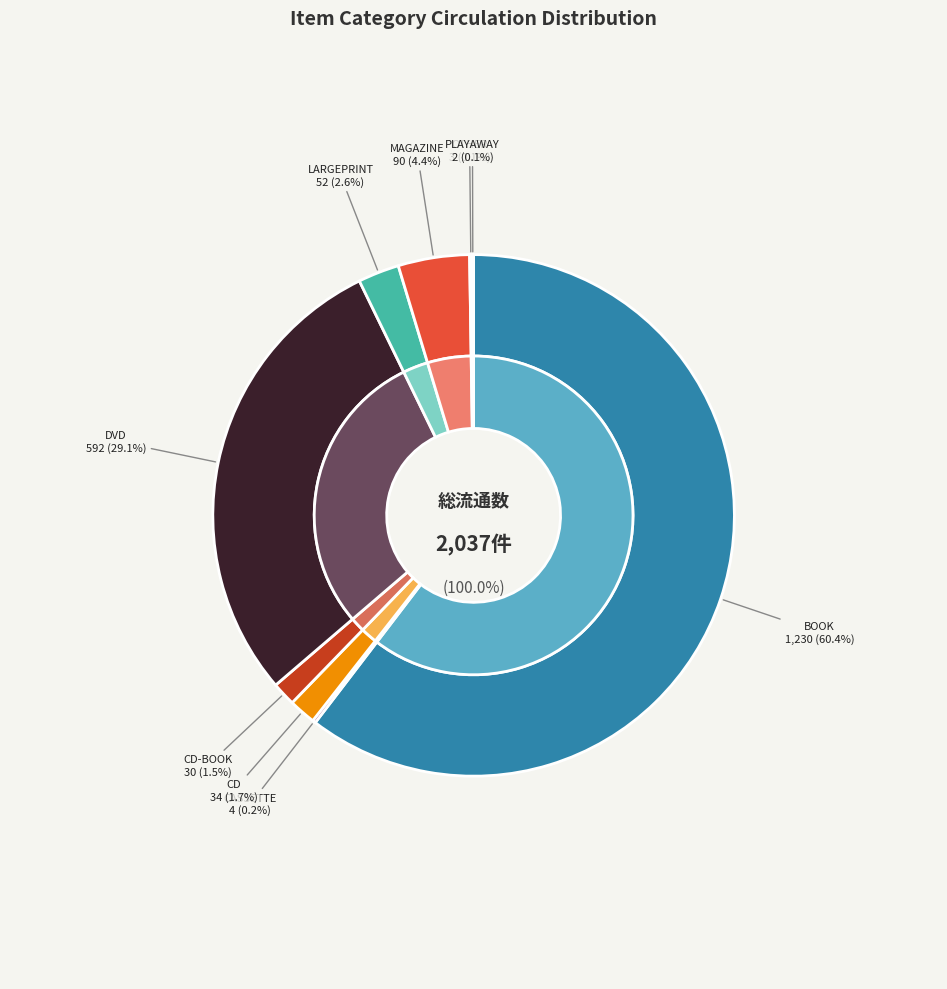

Is there a majority slice in this chart?

Yes